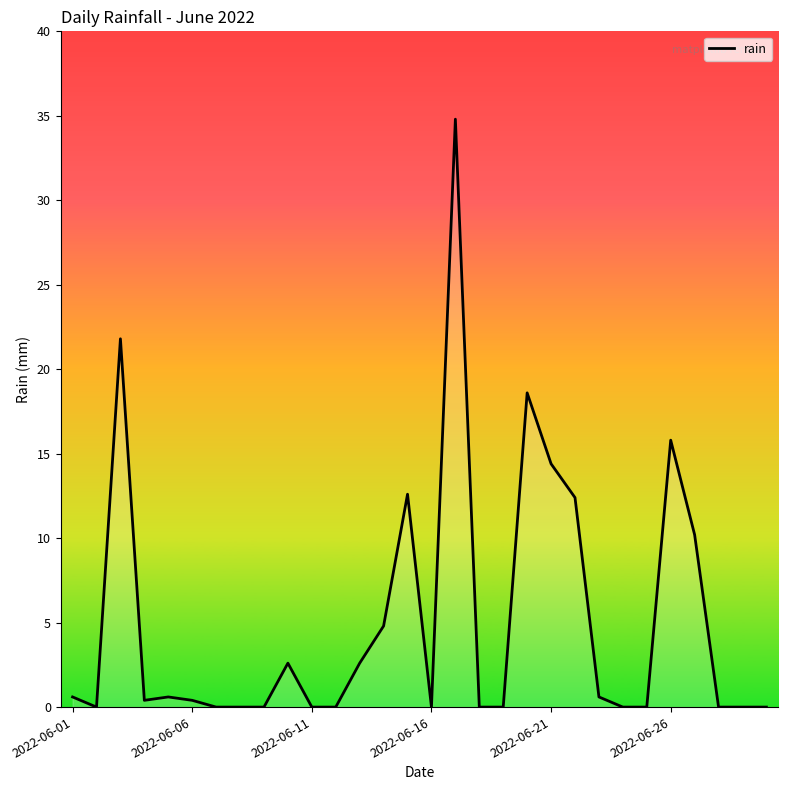

Does the chart display data point markers on the line(s)?

No